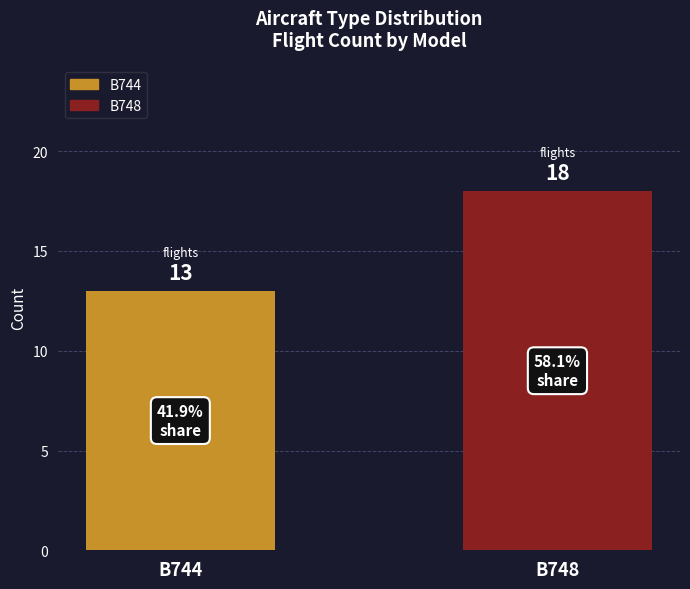

Count the number of categories in the chart.

2